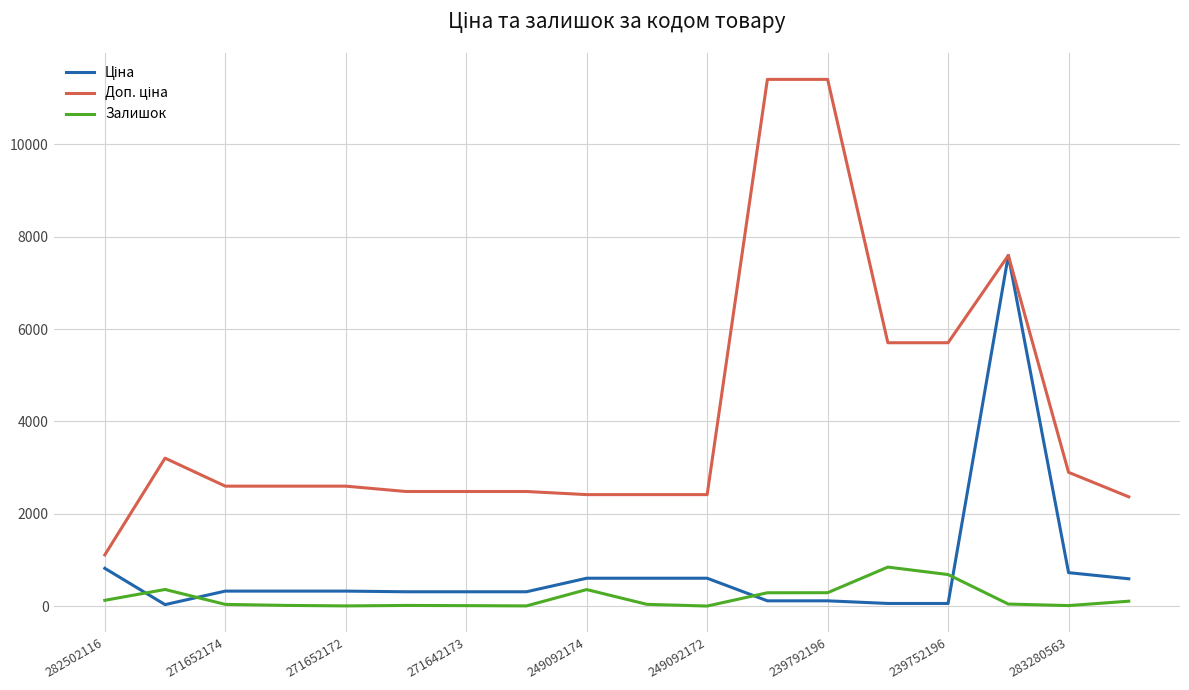

What is the greatest value displayed?

11410.0